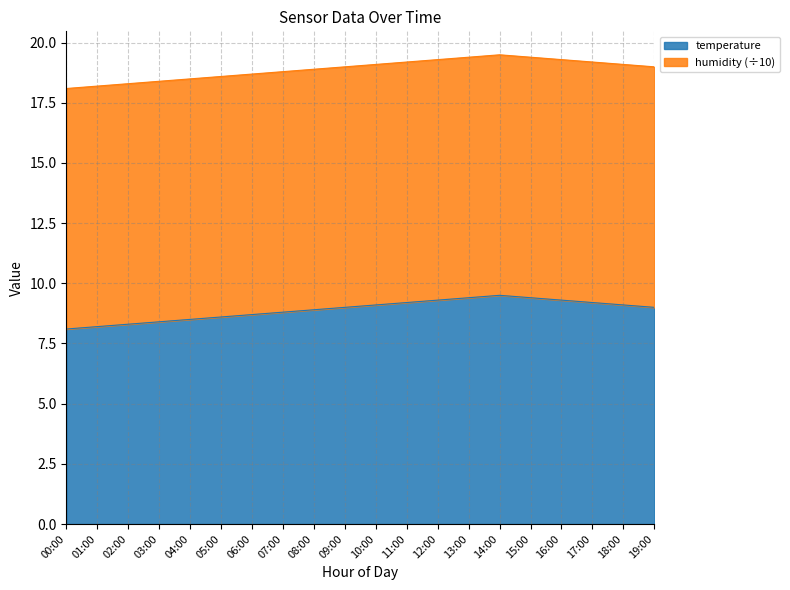

True or false: temperature has a value of 9.2 at 17:00.

True